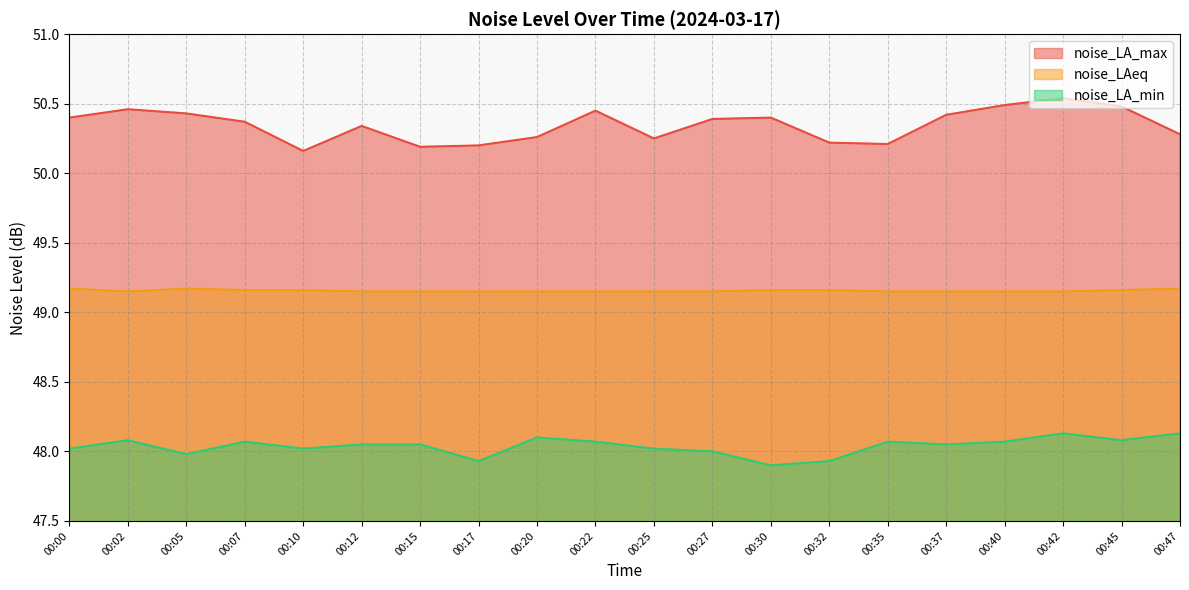

What is the lowest value of the noise_LAeq series?

49.1